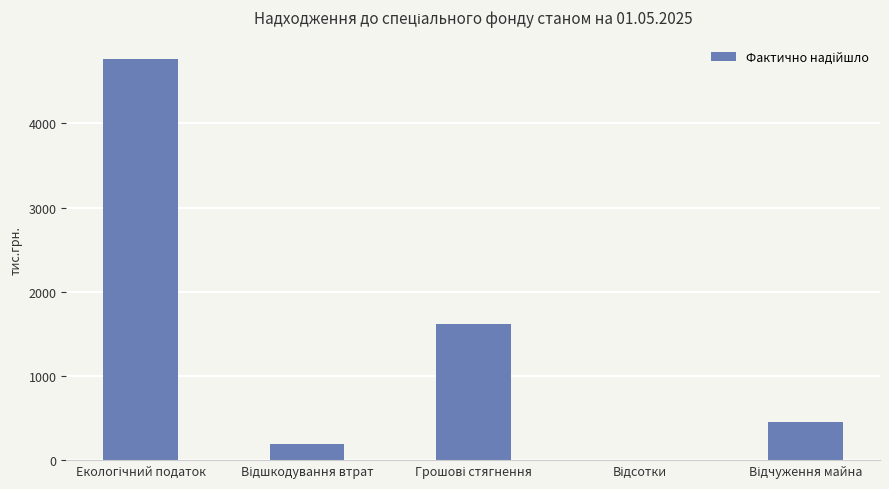

What is the sum of all values?

7017.6